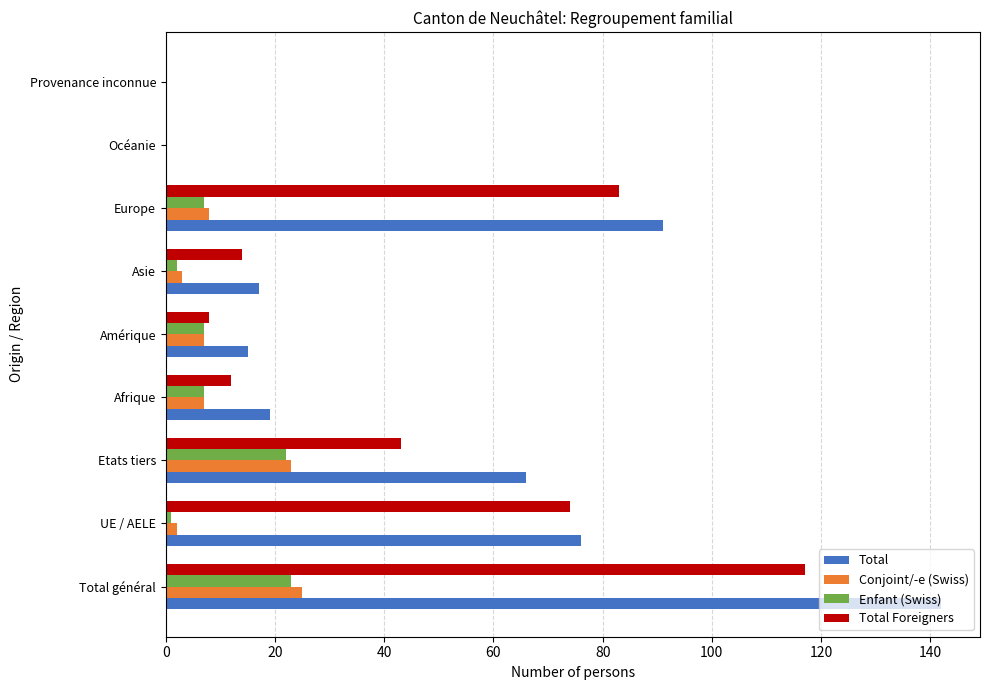

What is the sum of the Total values at Océanie and Etats tiers?

66